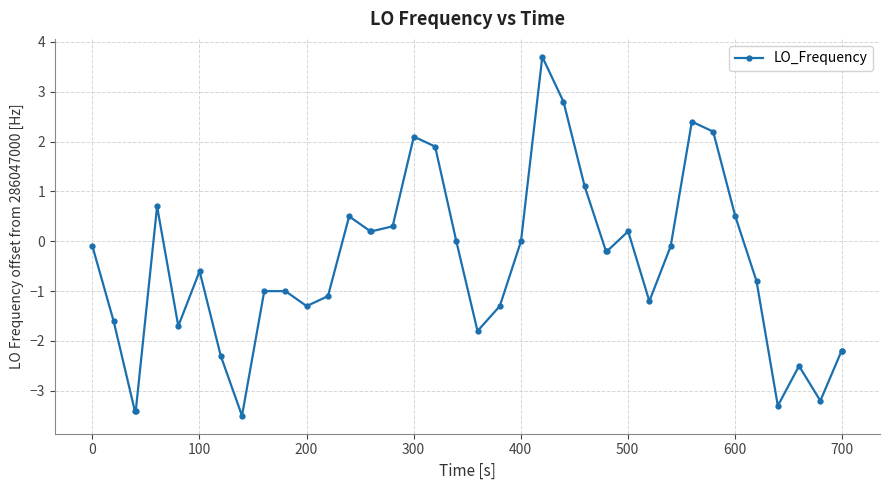

How many distinct data groups are displayed?

1